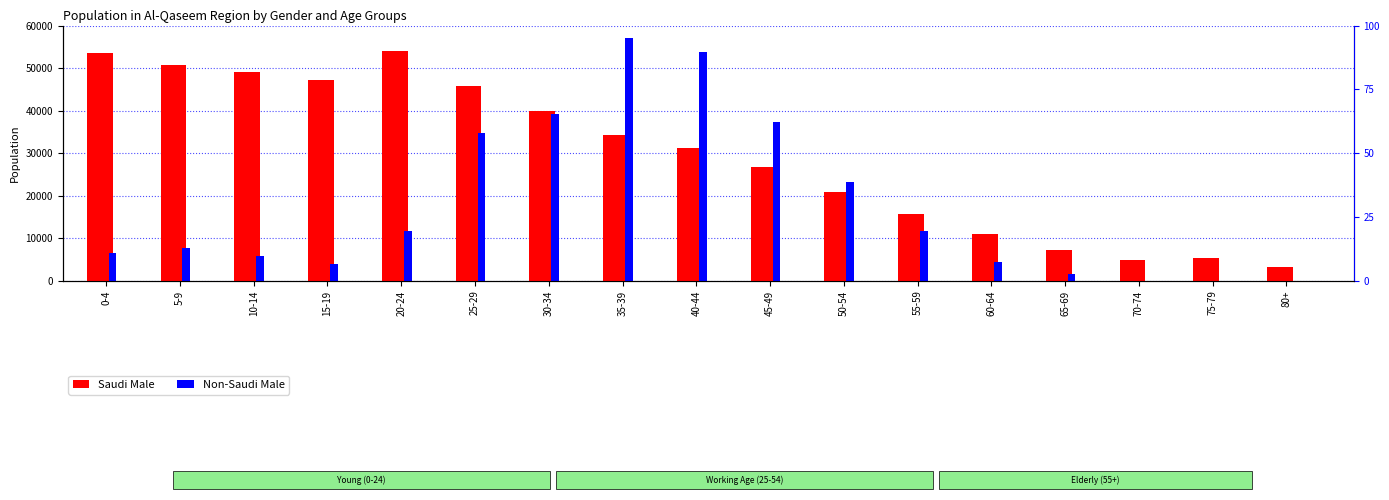

Rank the categories by Saudi Male value from lowest to highest.

80+, 70-74, 75-79, 65-69, 60-64, 55-59, 50-54, 45-49, 40-44, 35-39, 30-34, 25-29, 15-19, 10-14, 5-9, 0-4, 20-24